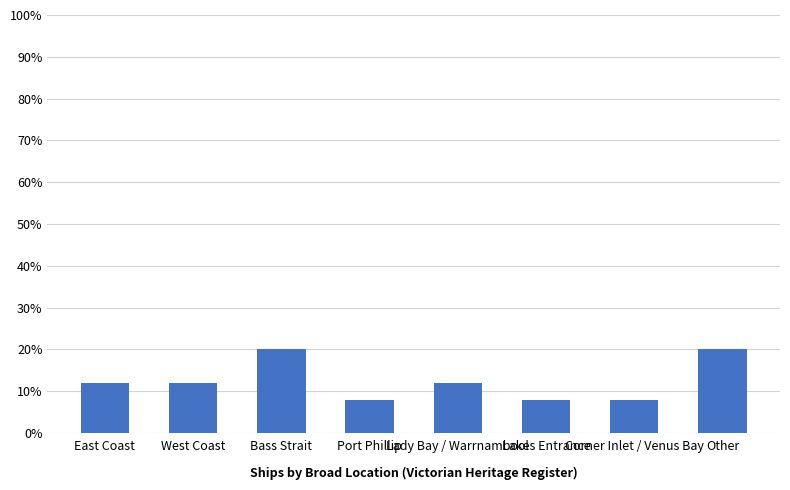

What is the change in value from East Coast to Corner Inlet / Venus Bay?

-4